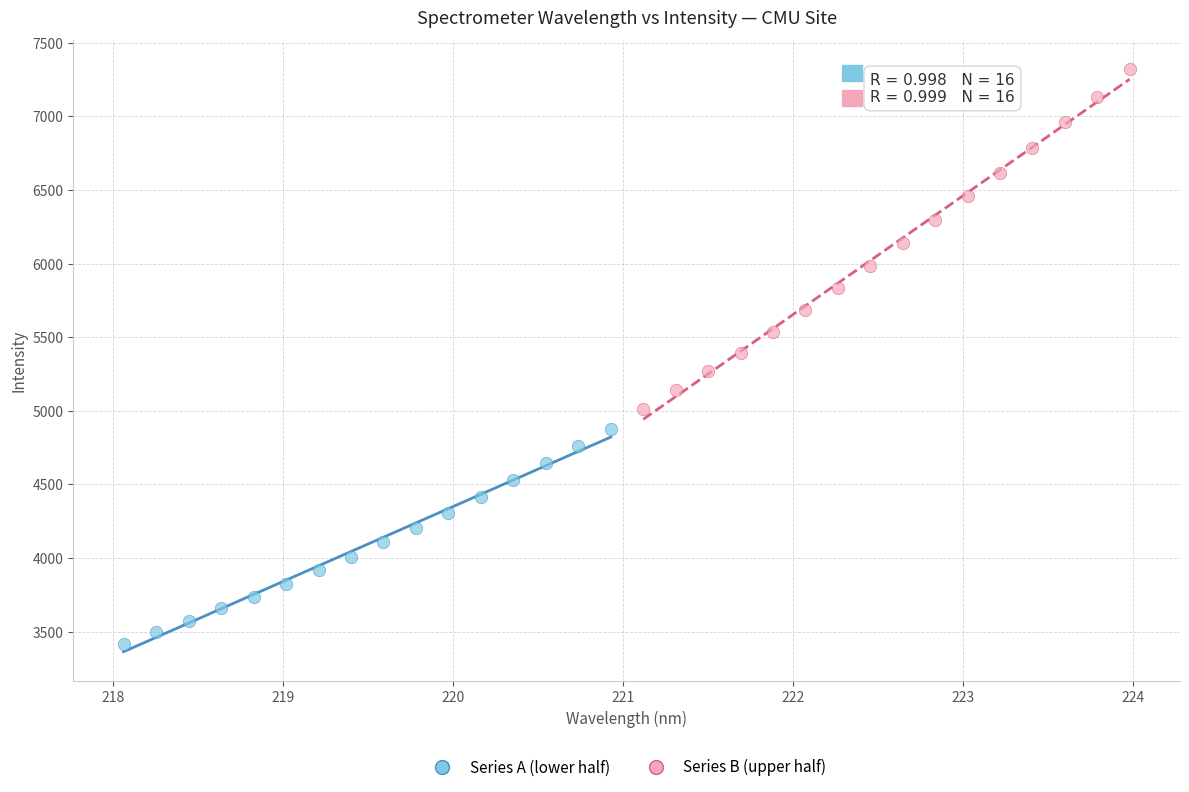

Which series reaches the maximum Y coordinate?

Series B (upper half)